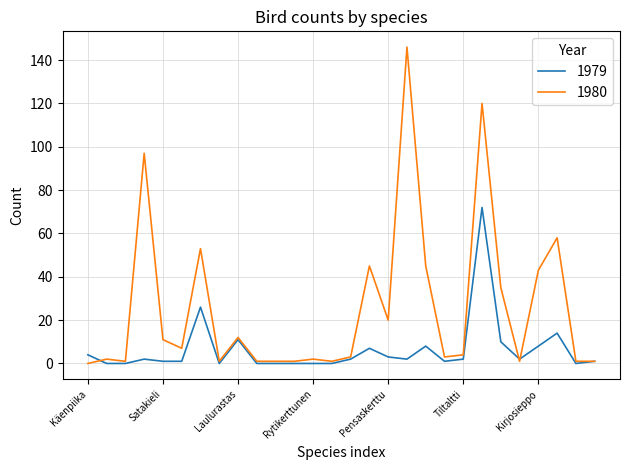

What is the sum of all 1979 values?

177